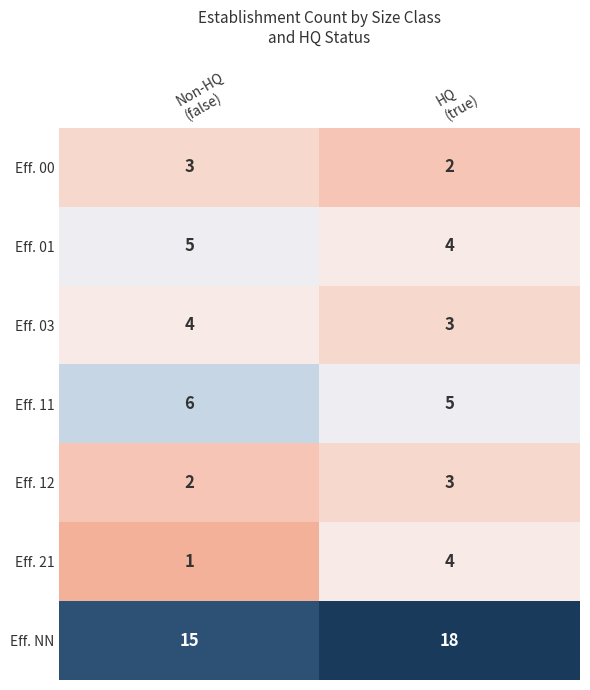

What is the difference between the maximum and minimum values in the Eff. 21 series?

3